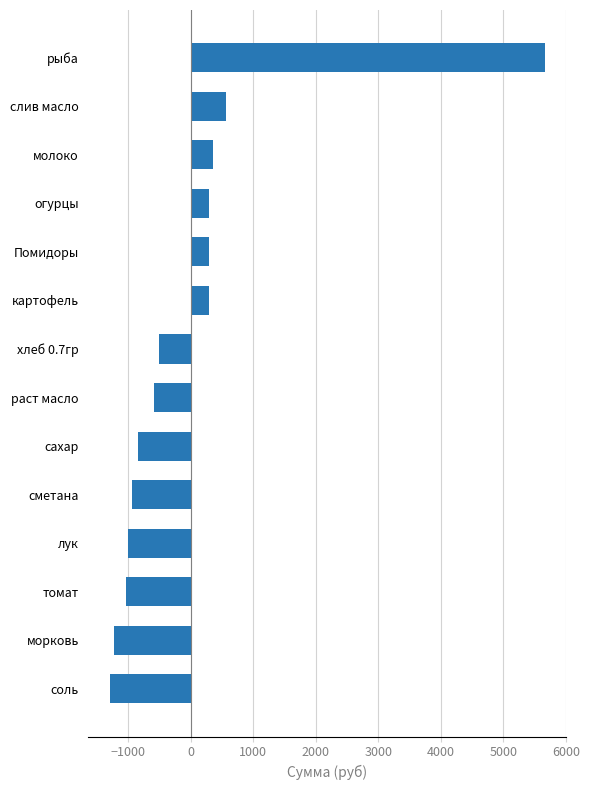

Does the chart contain any negative values?

Yes